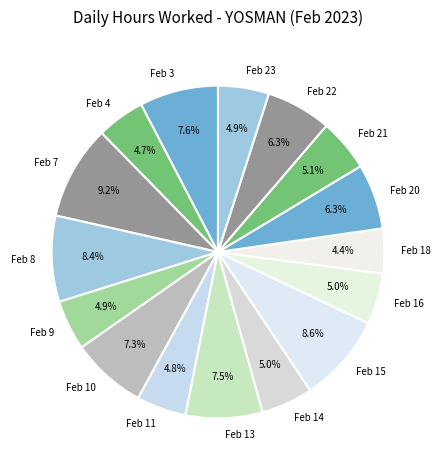

What is the largest slice in the pie chart?

Feb 7